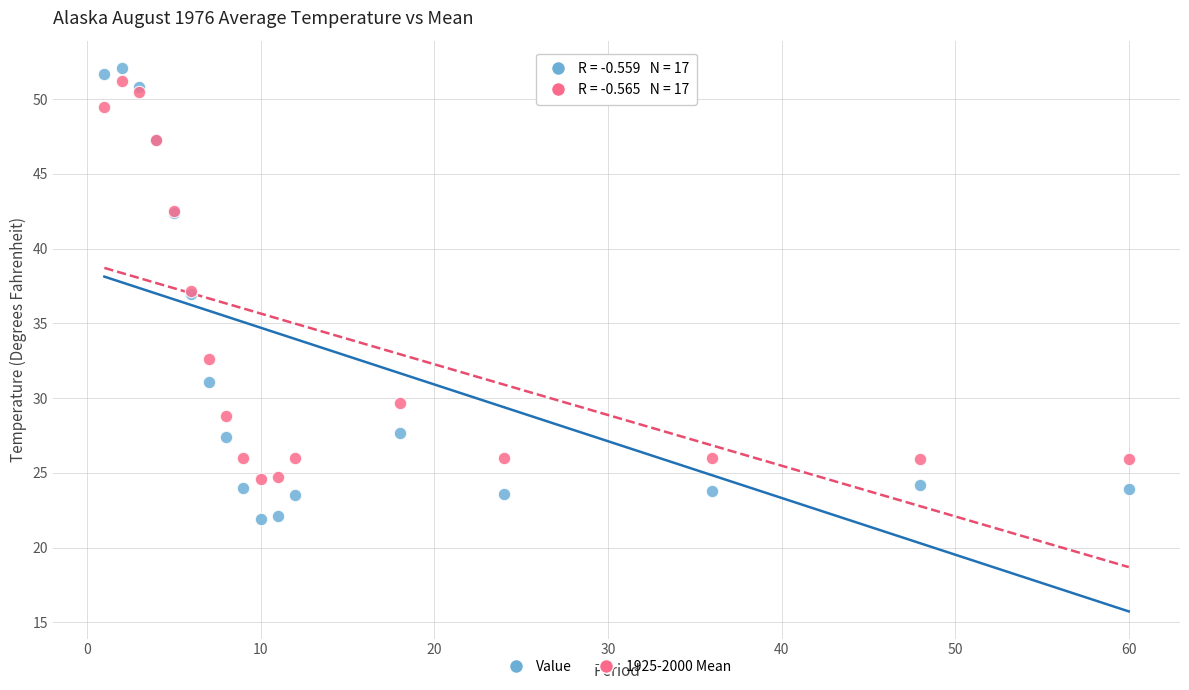

Which series has the largest Y range (max minus min)?

Value